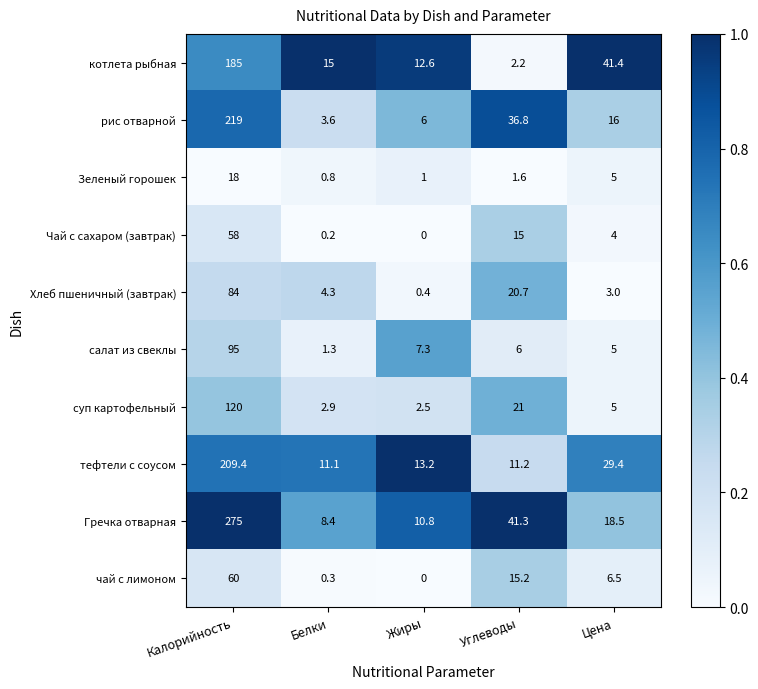

Read the суп картофельный value at Цена.

5.0